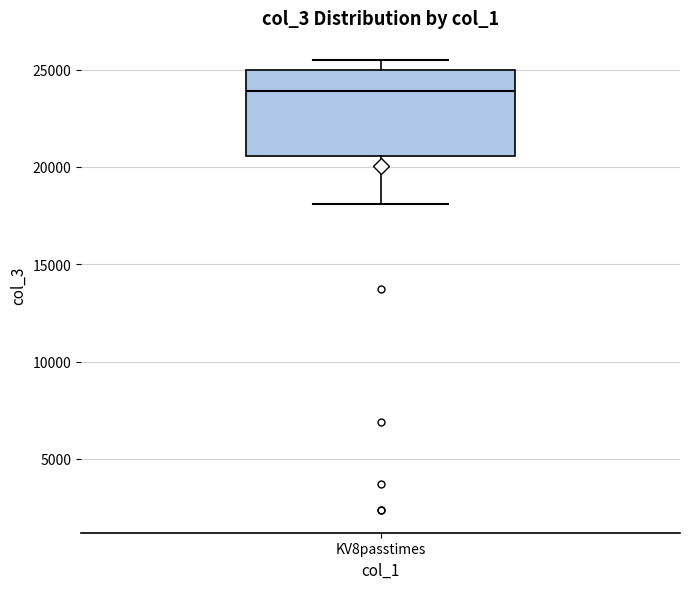

Transcribe this box plot: give where the median line is, the range the box spans, and where the two whiskers end, as read against the y-axis. The values are not printed on the chart, so give them approximately, as read against the axis.

median 24000, box 20500 to 25000, whiskers 18000 to 25500